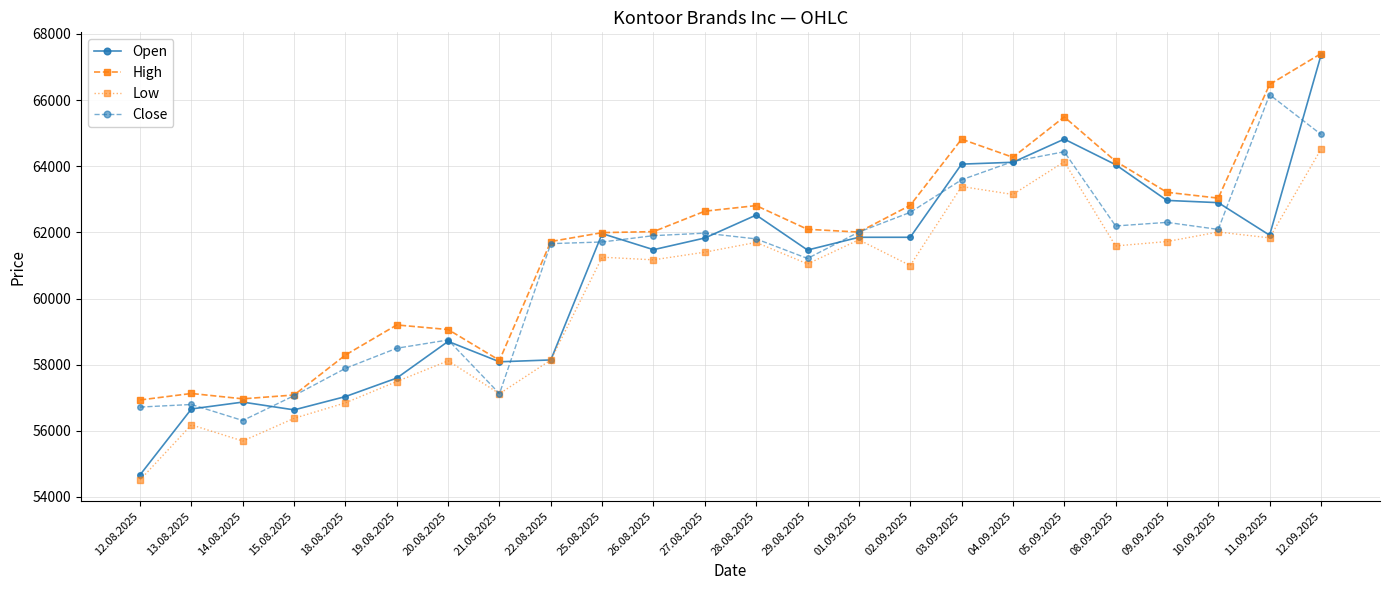

The value of Open at 05.09.2025 is 64821. True or false?

True